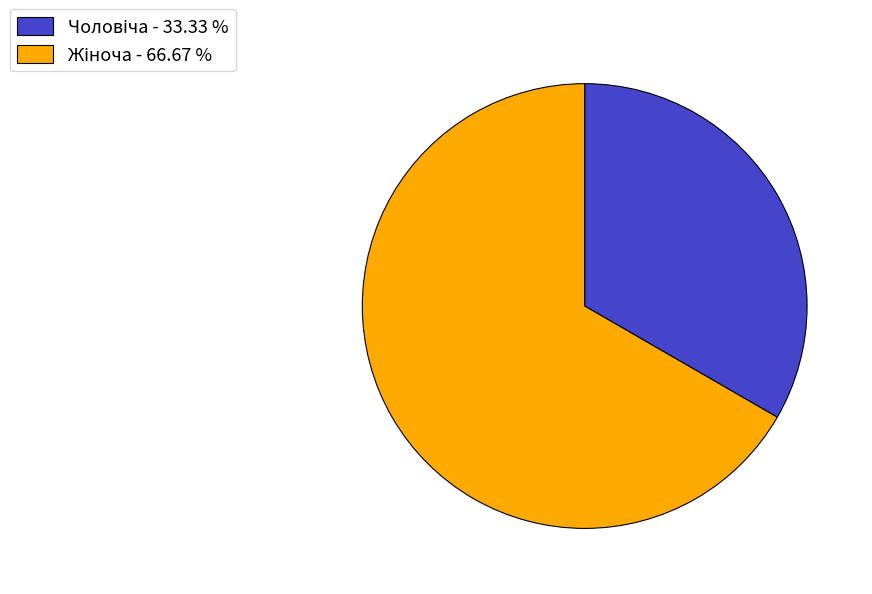

Is there any slice that represents more than half of the pie?

Yes